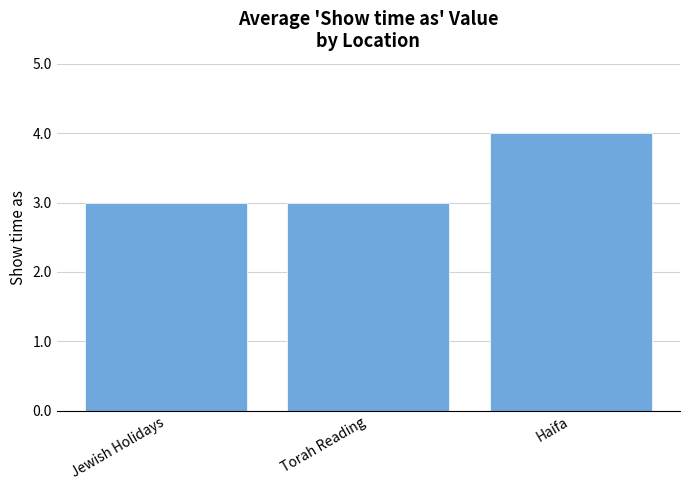

What is the label of the 3rd bar from the left?

Haifa